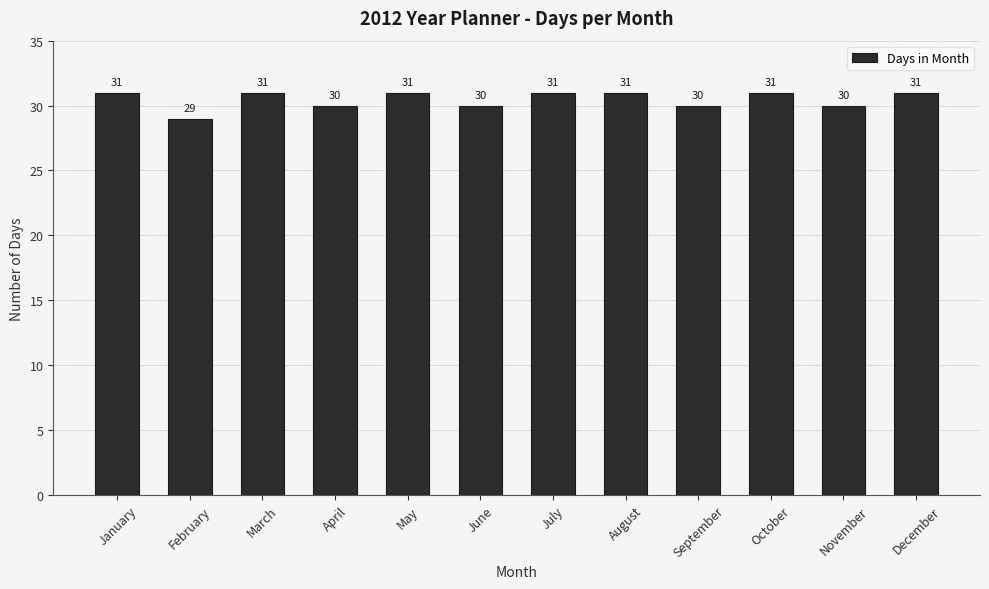

Count the values in the range 30 to 31.

11